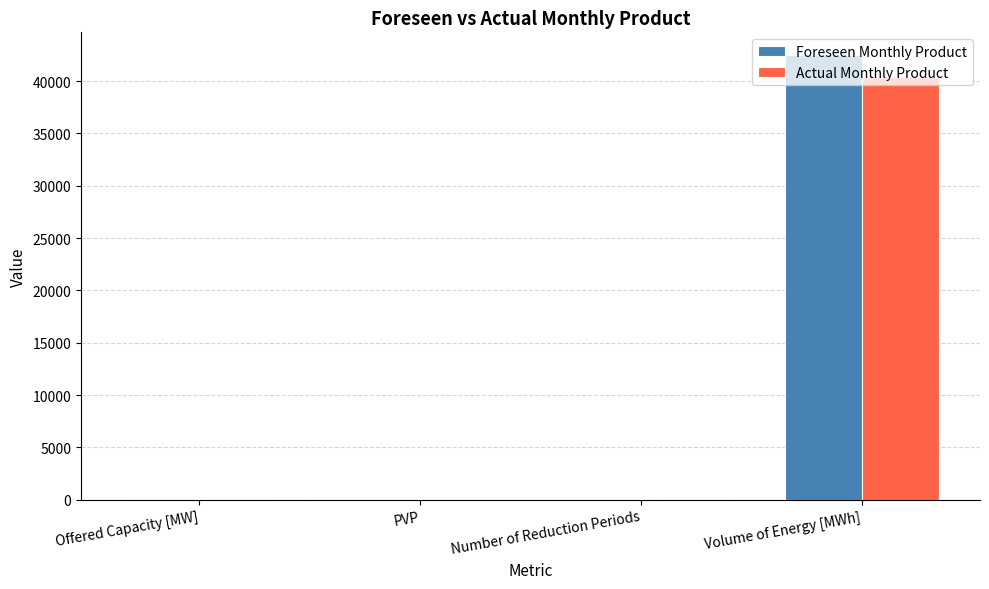

The Foreseen Monthly Product series shows 12366.7 at Volume of Energy [MWh]. True or false?

False